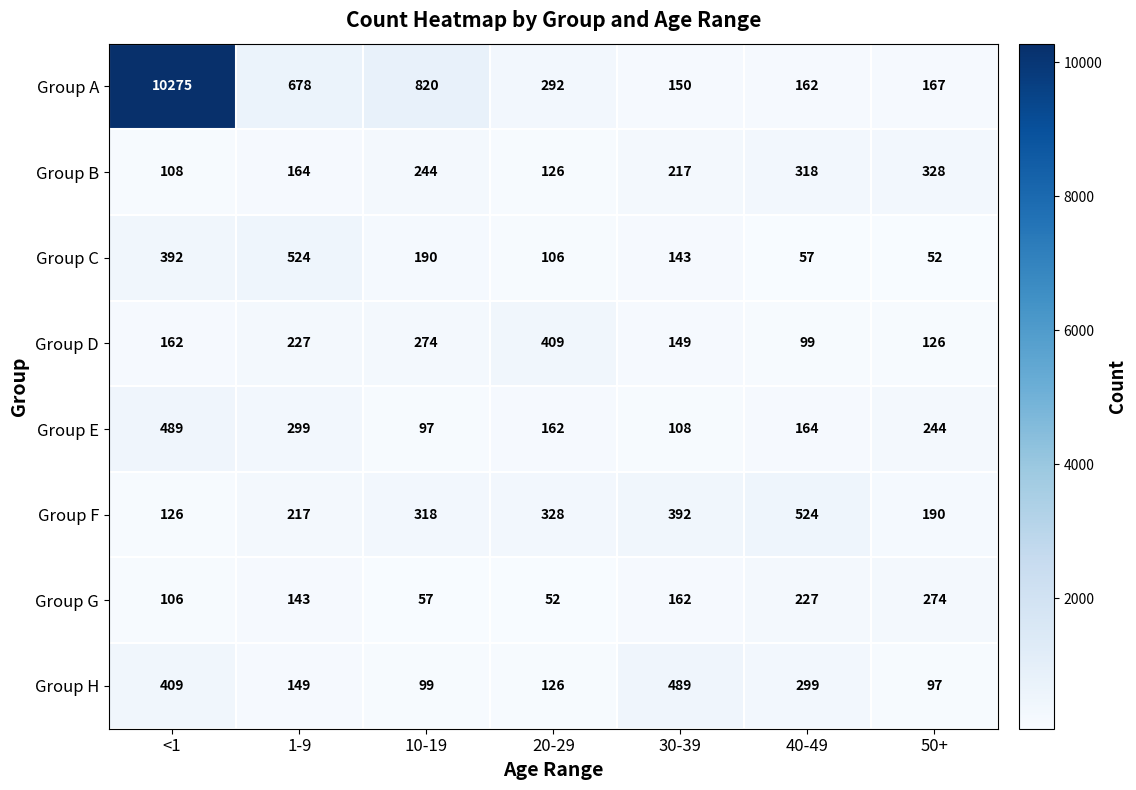

Between 10-19 and 50+, which series saw the biggest shift?

Group A